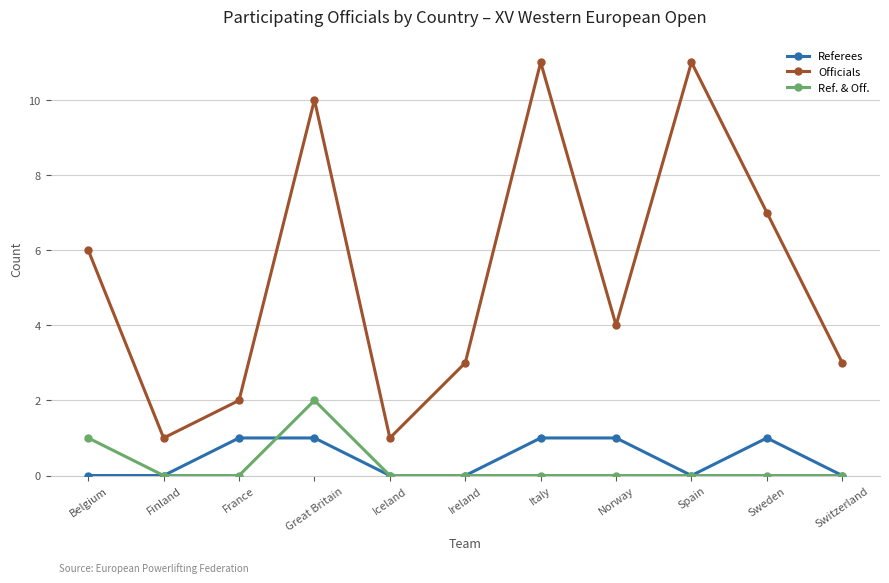

What is the maximum value shown in the chart?

11